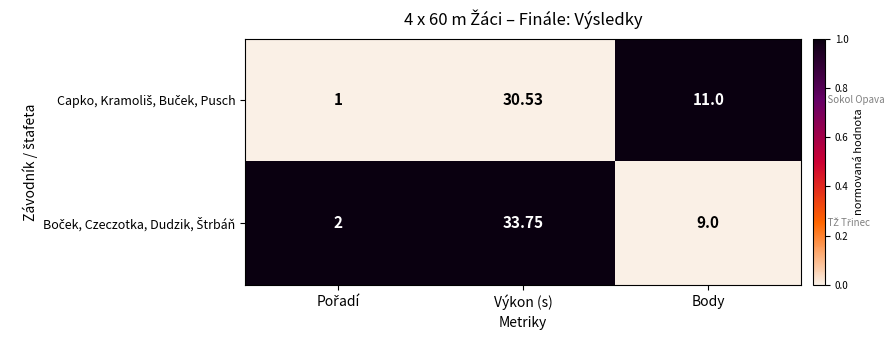

At which category is the sum across all series the highest?

Výkon (s)